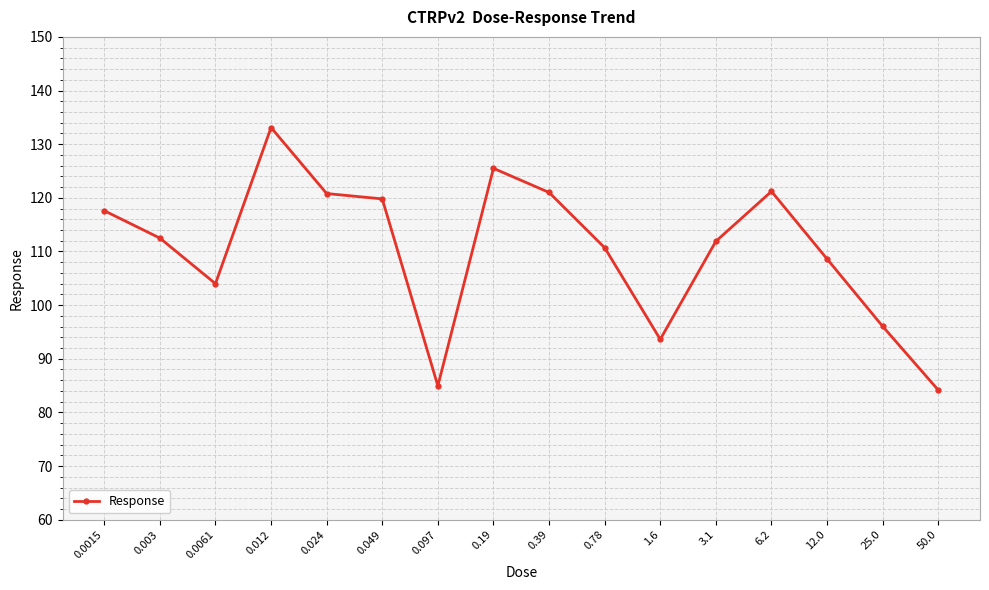

What is the ratio of the value at 0.097 to the value at 0.78?

0.8